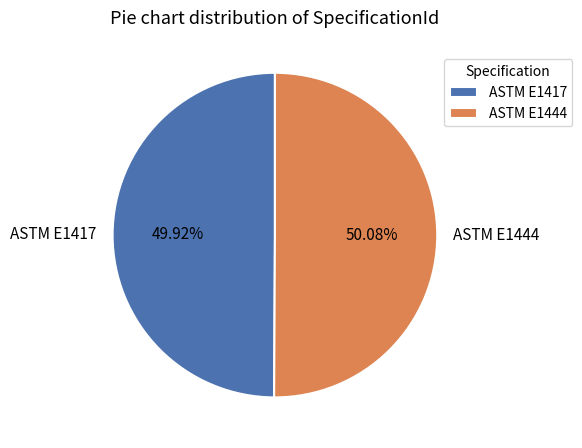

Do ASTM E1417 and ASTM E1444 together represent more than half of the pie?

Yes